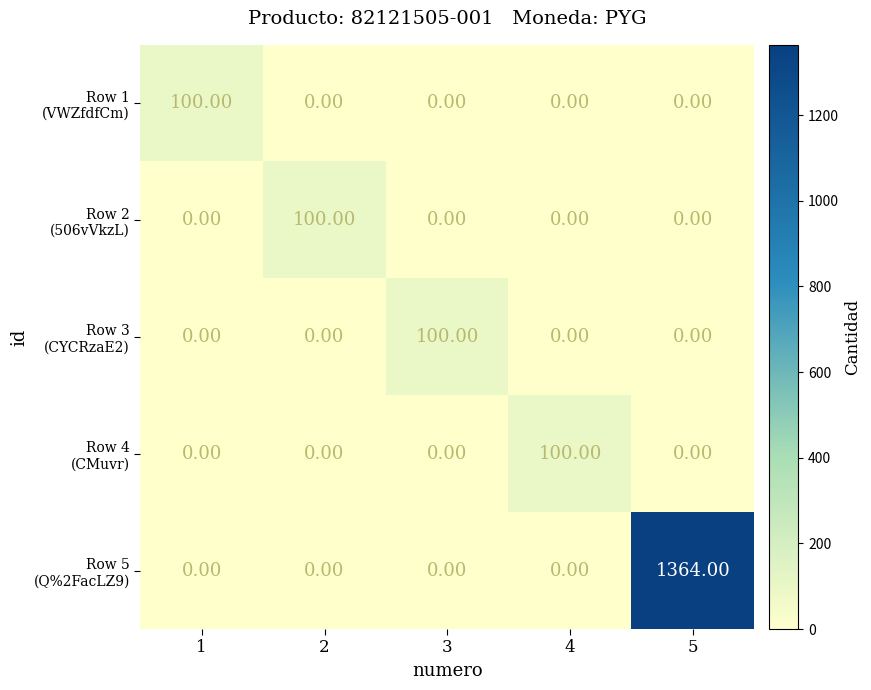

What is the difference between the highest and lowest values at 2?

100